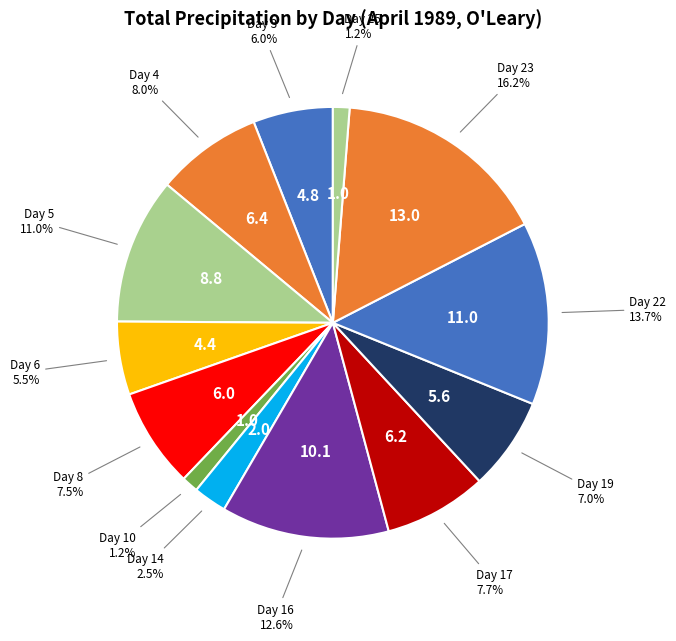

Which category has the smallest portion of the pie?

Day 1